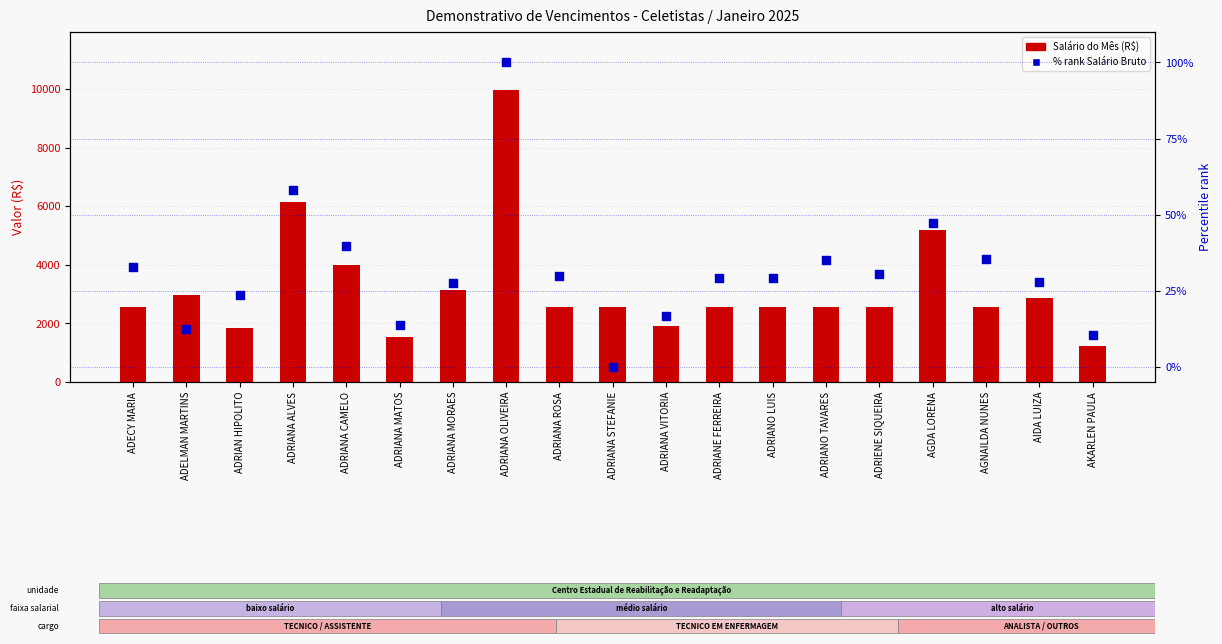

At which category is the sum across all series the highest?

ADRIANA OLIVEIRA